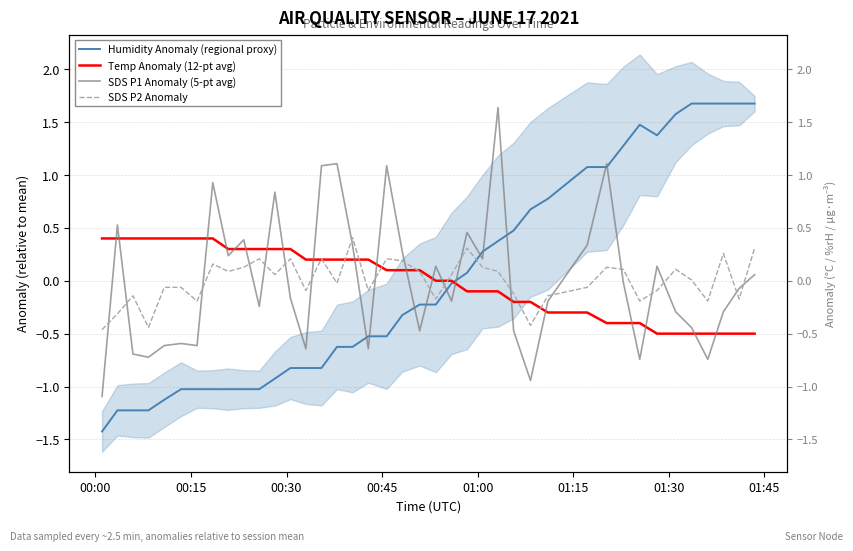

Is the value of Humidity Anomaly (regional proxy) at 25 greater than the value of Temp Anomaly (12-pt avg) at 01:30?

No